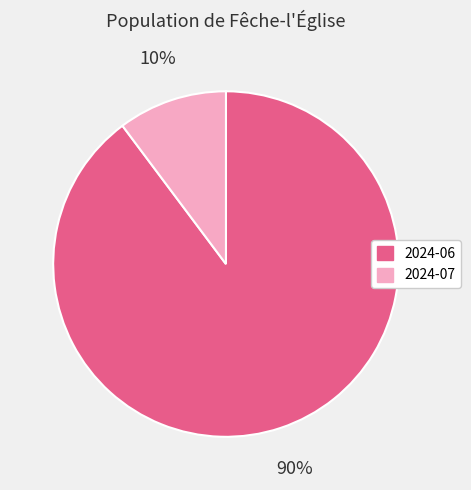

Is there a majority slice in this chart?

Yes